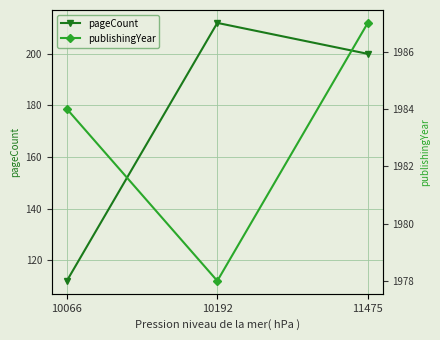

Which series has the largest range (max minus min)?

pageCount